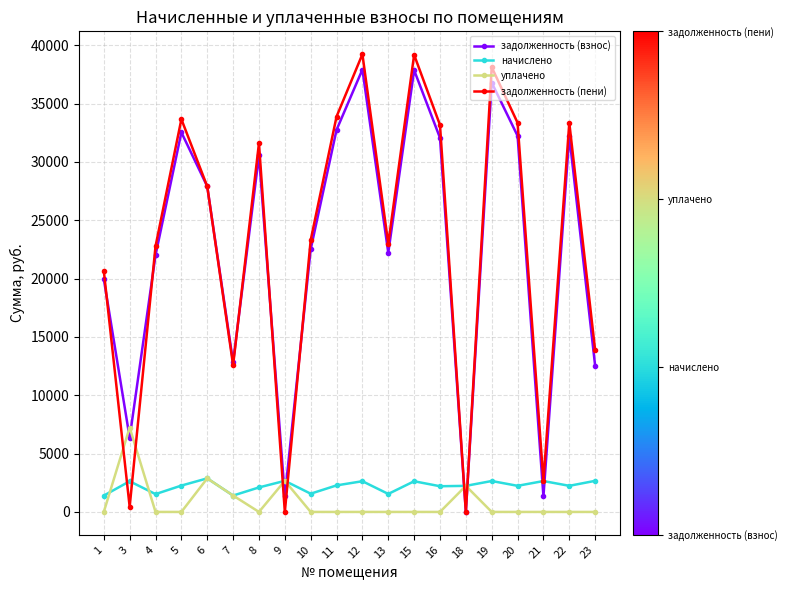

Is it true that задолженность (пени) equals 18292.0 at 8?

False